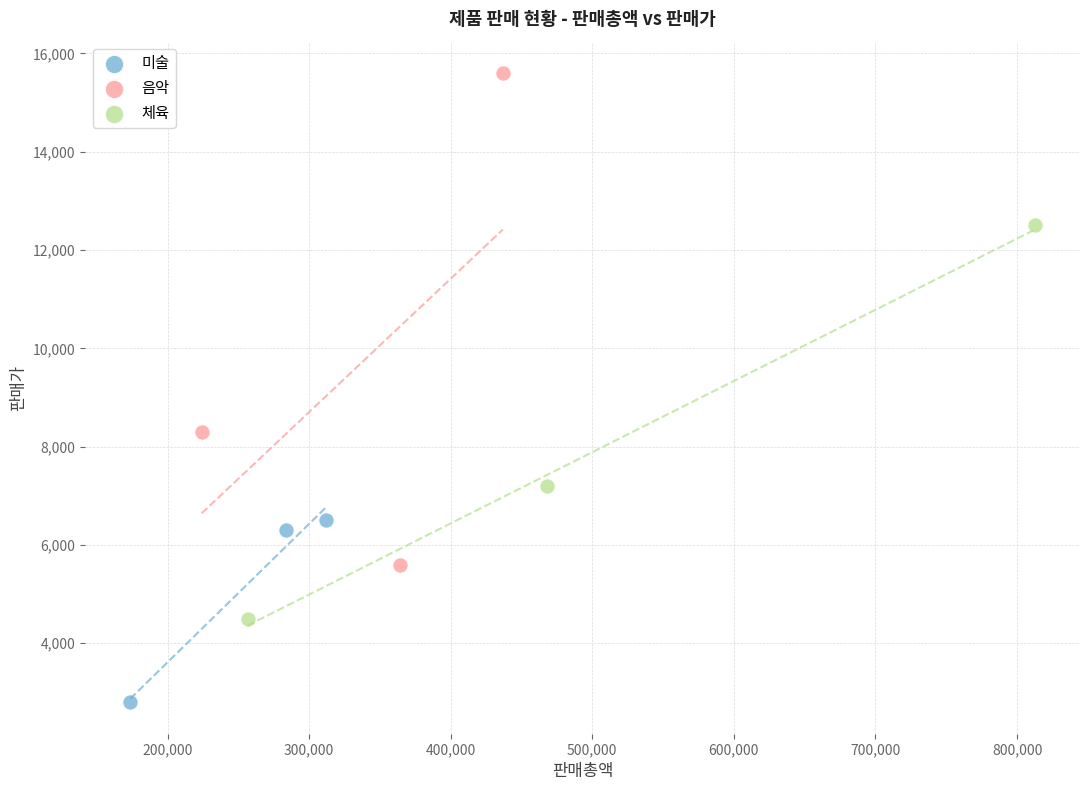

Which series has the widest spread of Y values?

음악